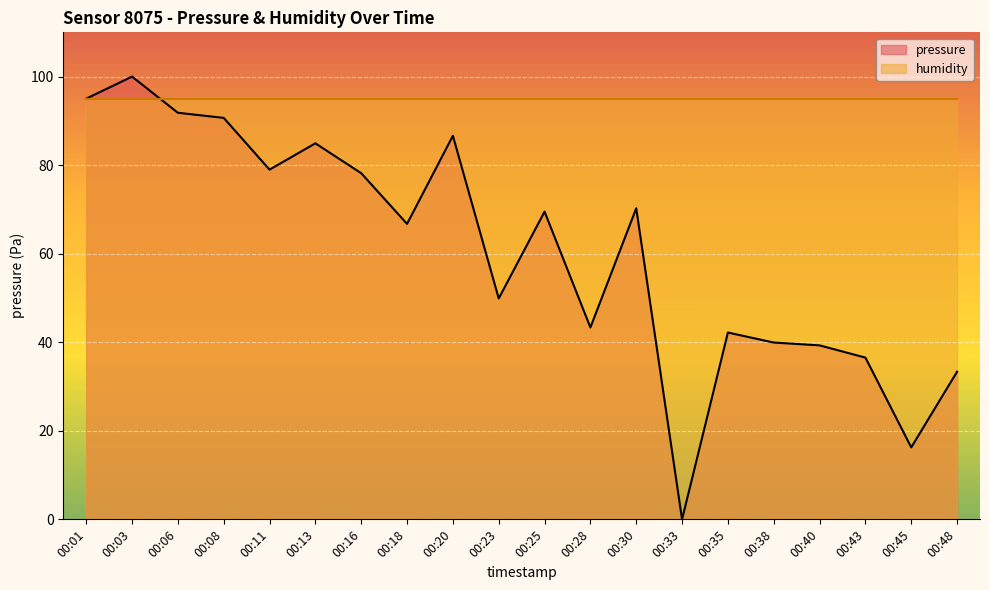

What is the change in value from 00:13 to 00:40?

-45.6